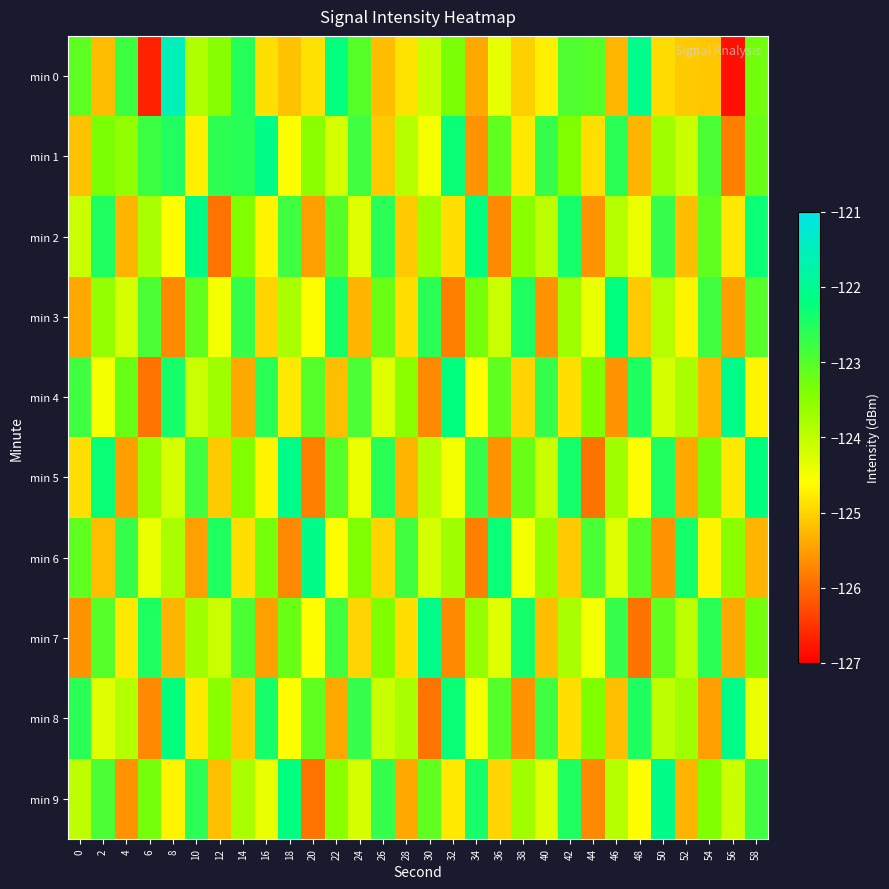

What is the maximum value shown in the chart?

-121.5